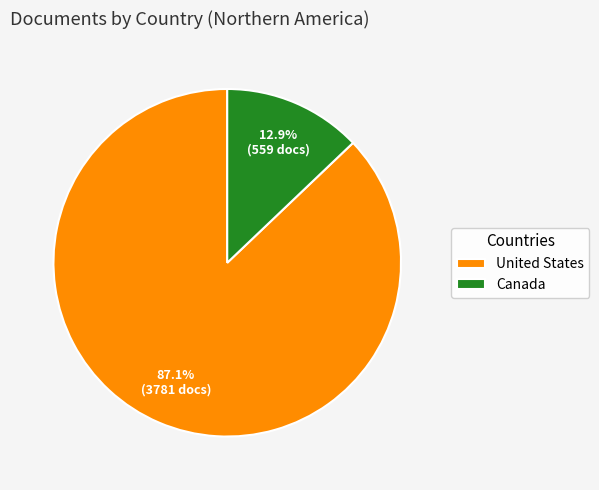

Rank the categories by value from lowest to highest.

Canada, United States